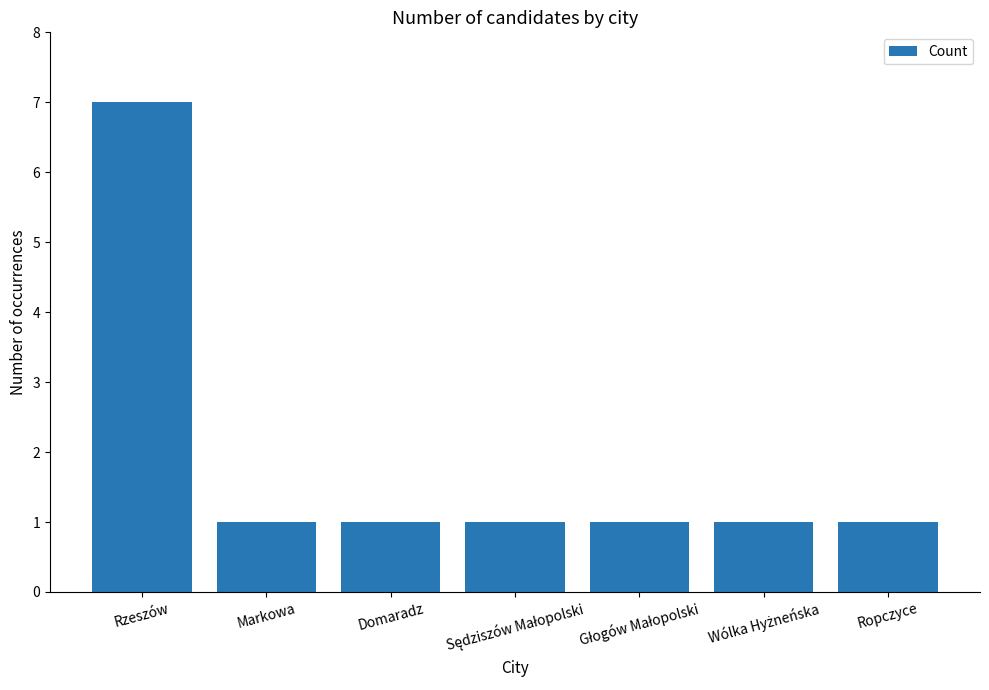

Count the number of data series in this chart.

1